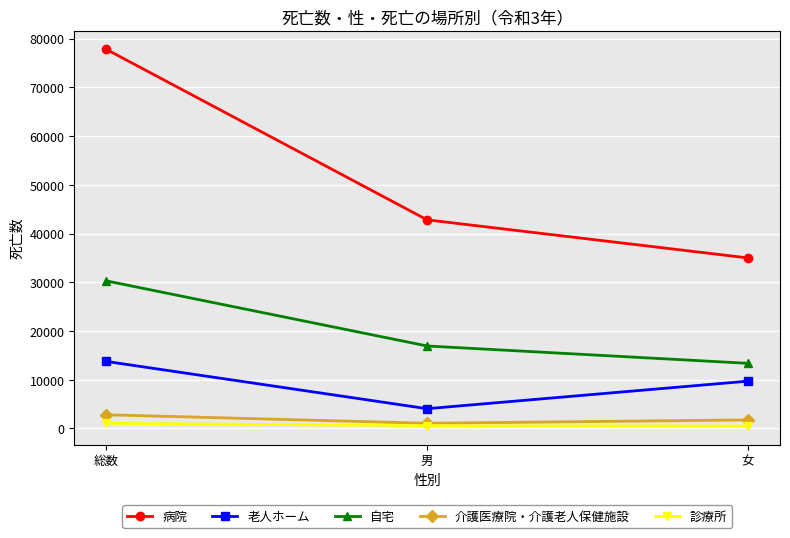

What position from the right is 男?

2